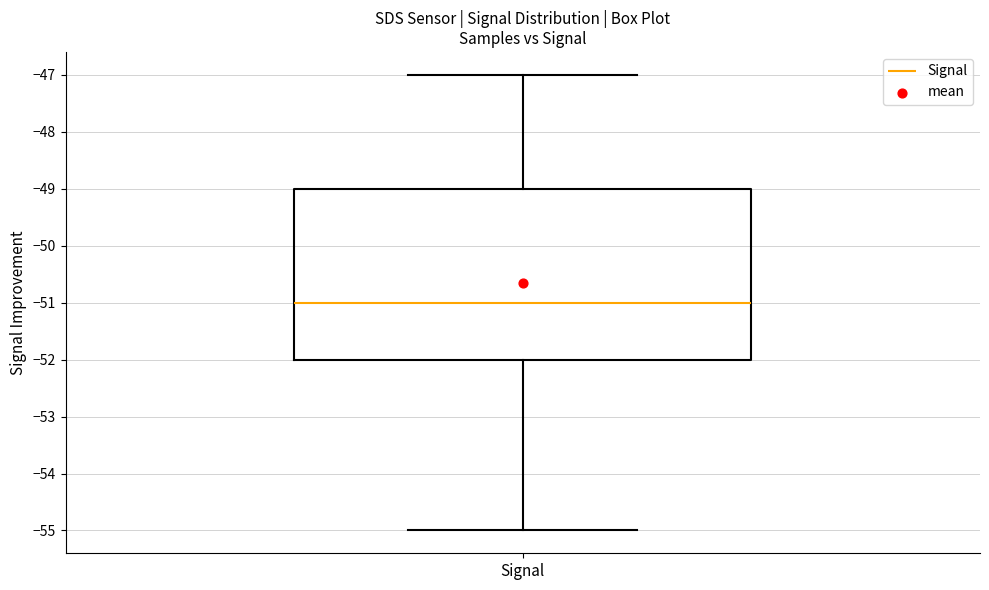

Read this box plot against the y-axis: the position of the median line, the range covered by the box, and the ends of both whiskers. The values are not printed on the chart, so give them approximately, as read against the axis.

median -51, box -52 to -49, whiskers -55 to -47